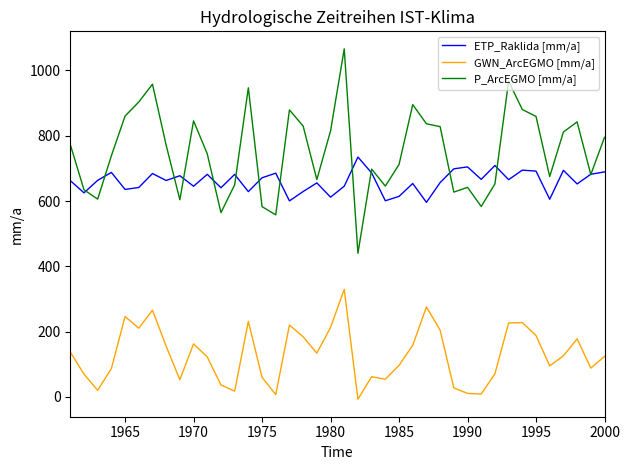

Which series has the largest range (max minus min)?

P_ArcEGMO [mm/a]